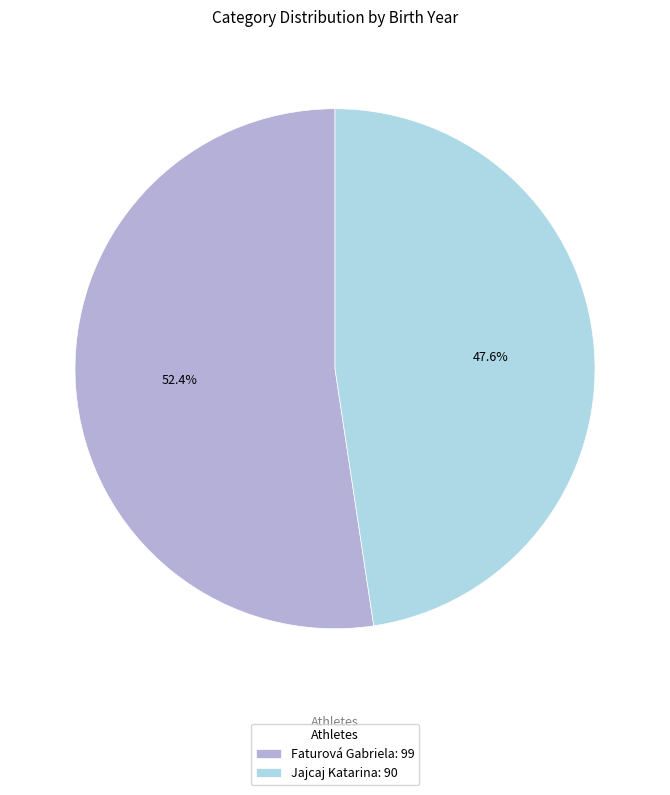

Rank the categories by value from lowest to highest.

Jajcaj Katarina, Faturová Gabriela